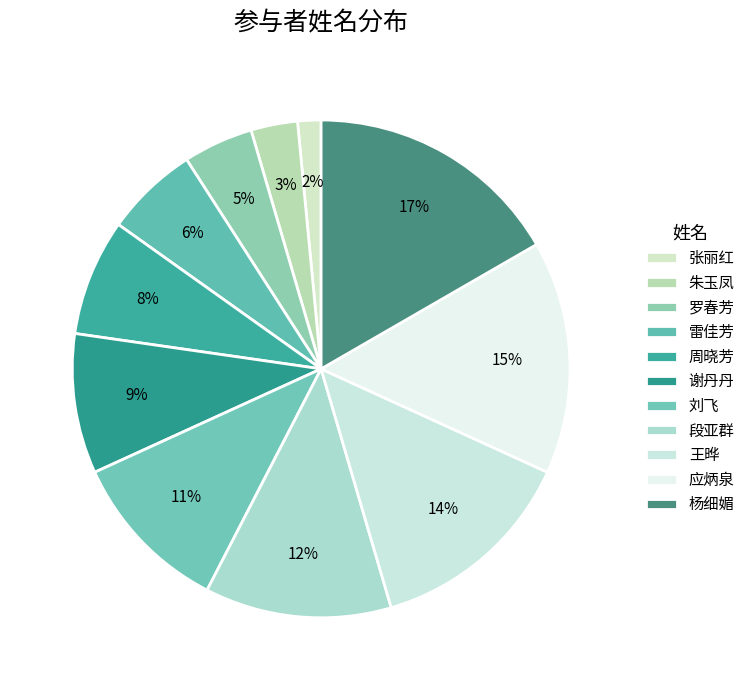

What is the ratio of the value at 罗春芳 to the value at 段亚群?

0.4